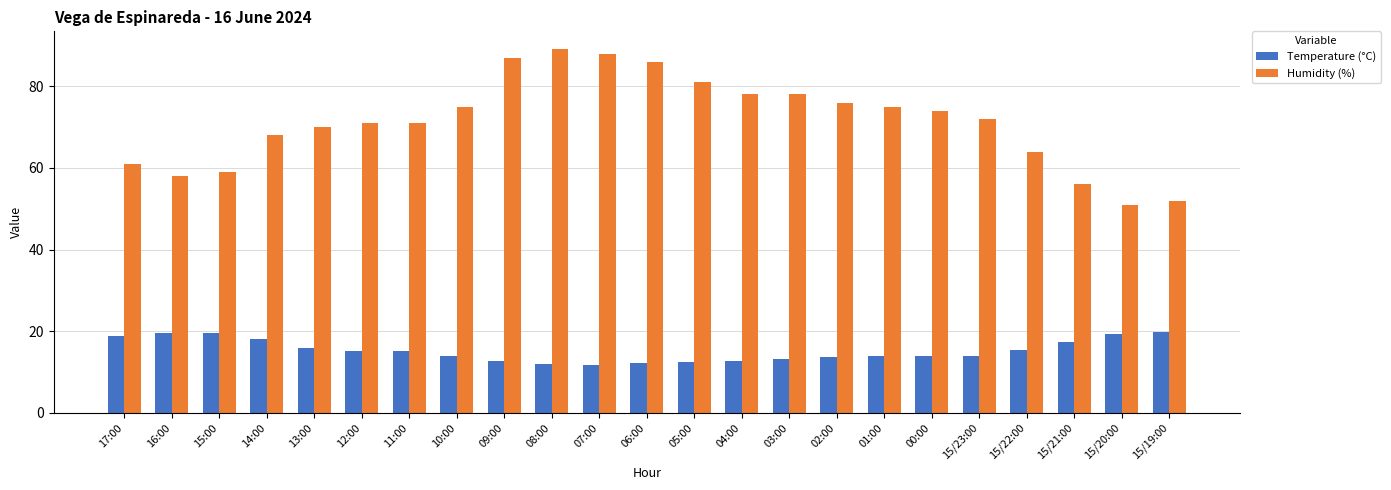

At 05:00, list the series in order from smallest to largest.

Temperature (°C), Humidity (%)